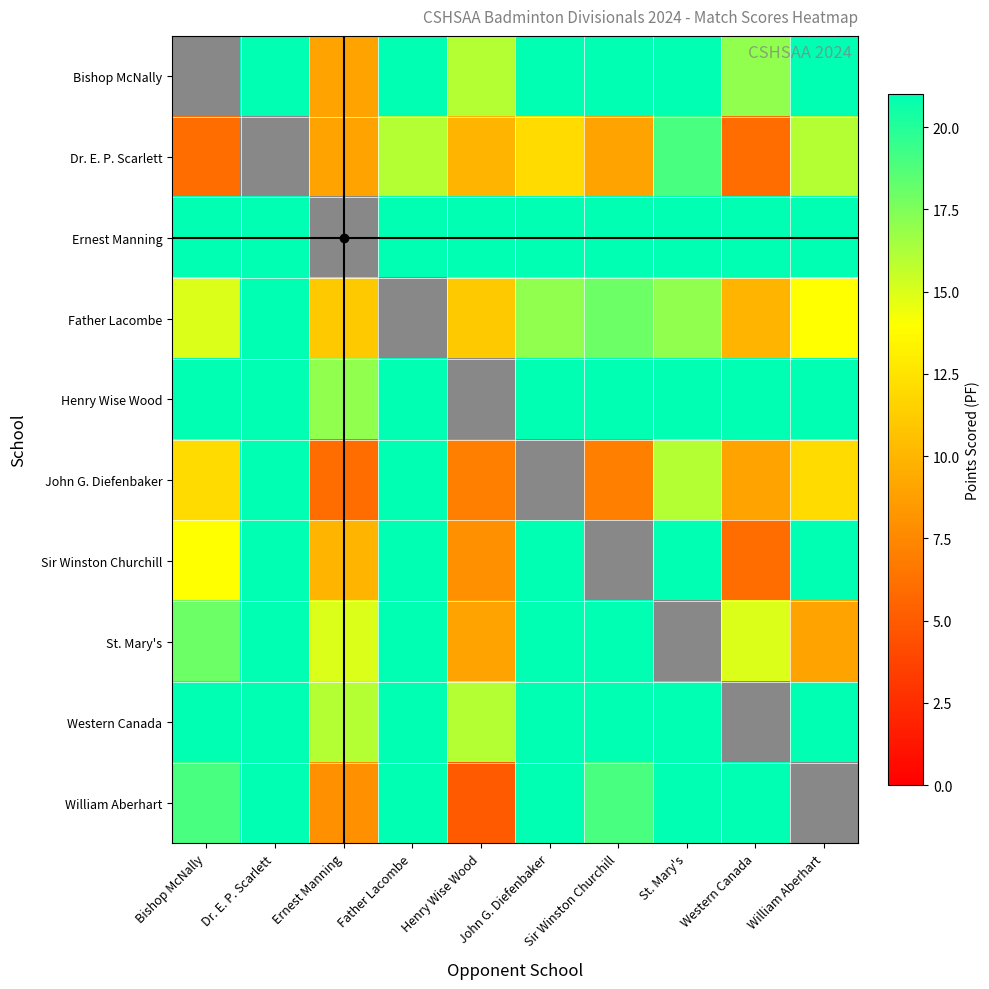

At Dr. E. P. Scarlett, list the series in order from largest to smallest.

Bishop McNally, Ernest Manning, Father Lacombe, Henry Wise Wood, John G. Diefenbaker, Sir Winston Churchill, St. Mary's, Western Canada, William Aberhart, Dr. E. P. Scarlett